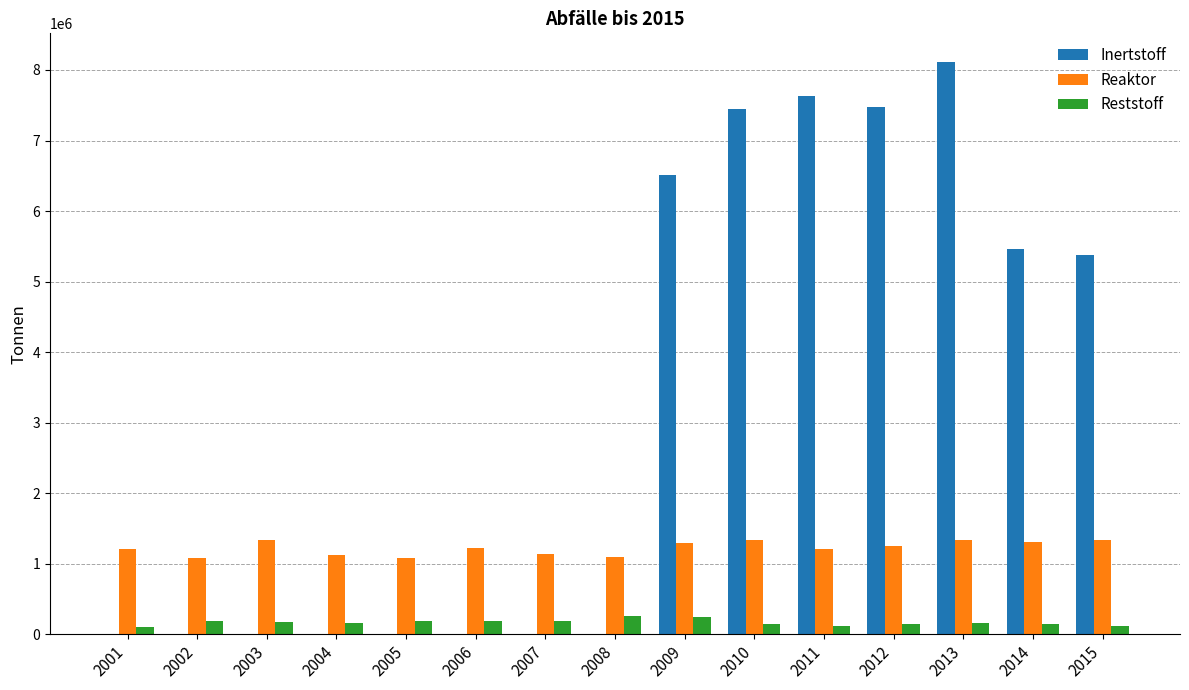

At which category is the sum across all series the highest?

2013